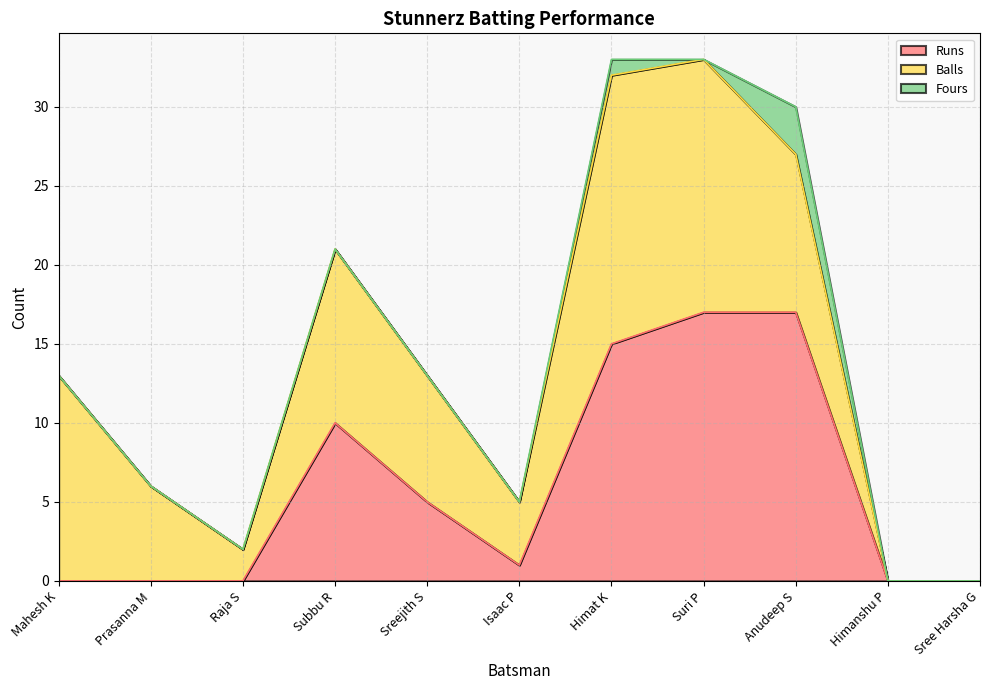

True or false: Balls has more than 1 points higher than both neighbors.

True